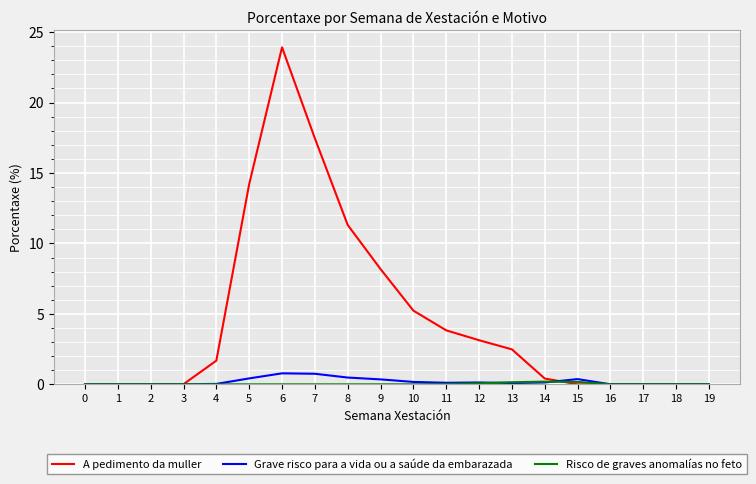

At which category is the sum across all series the highest?

6